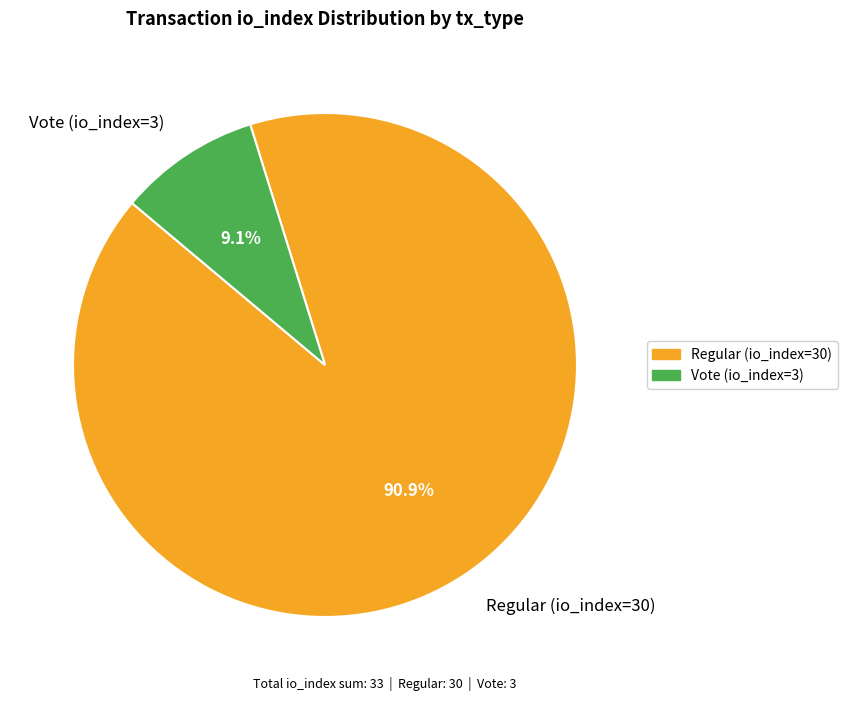

Which has a higher value, Vote (io_index=3) or Regular (io_index=30)?

Regular (io_index=30)